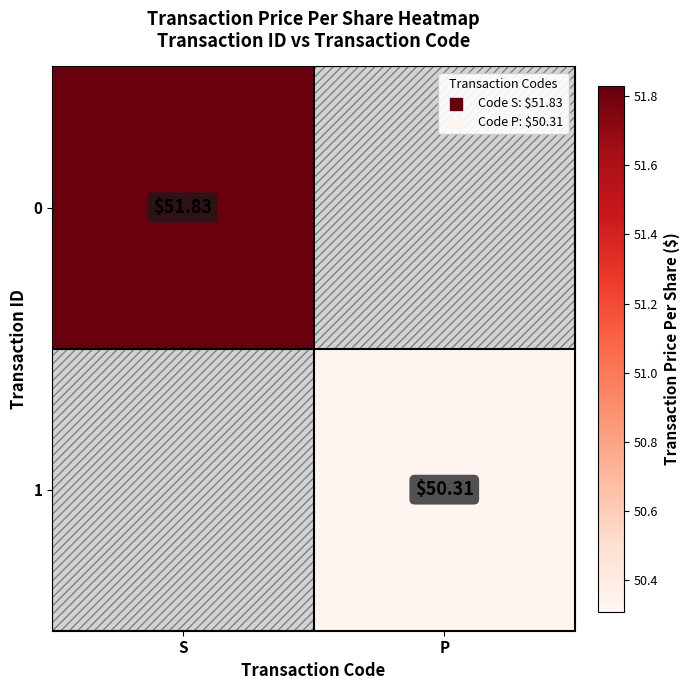

What is the total value across all series at S?

51.8